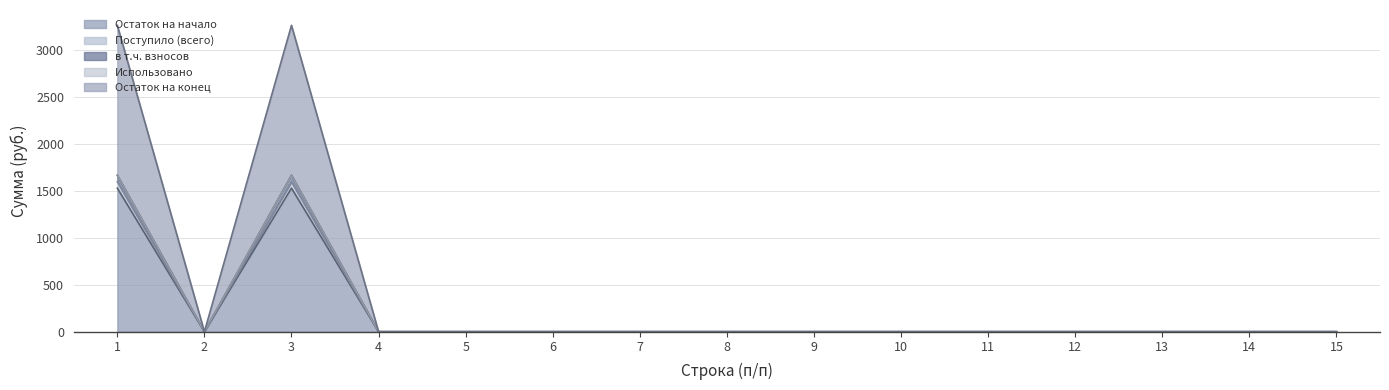

True or false: Остаток на конец and Поступило (всего) cross at least once.

False